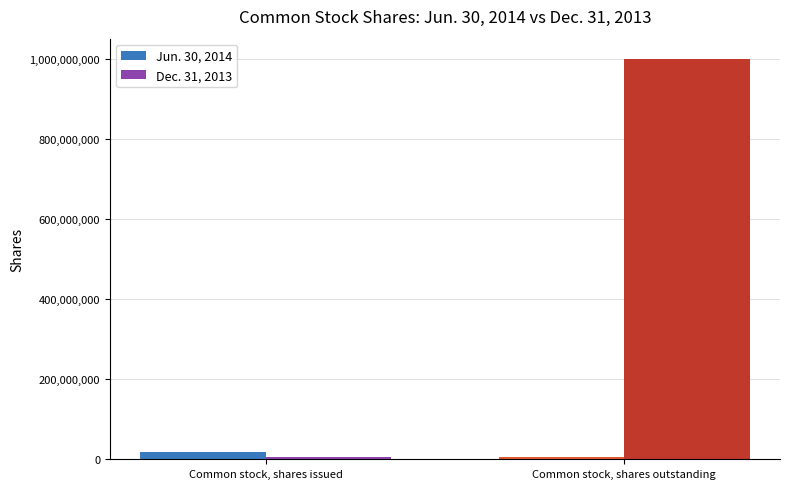

Which series has the largest total across all categories?

Dec. 31, 2013